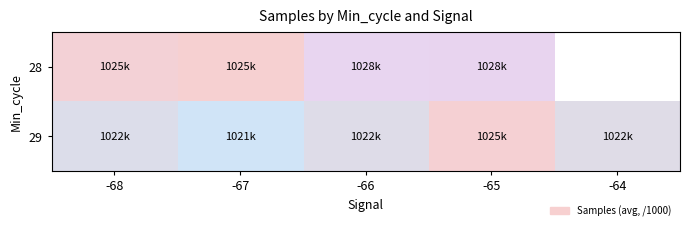

The value of 28 at -67 is 1025282.7. True or false?

True